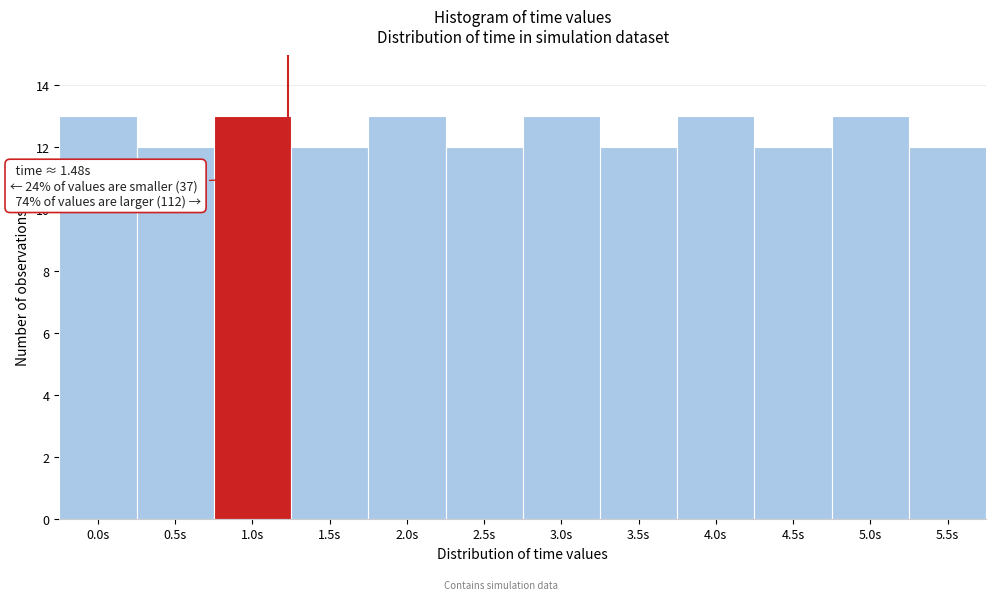

Reading left to right, extract all data points from this chart.

0.0s=13	0.5s=12	1.0s=13	1.5s=12	2.0s=13	2.5s=12	3.0s=13	3.5s=12	4.0s=13	4.5s=12	5.0s=13	5.5s=12